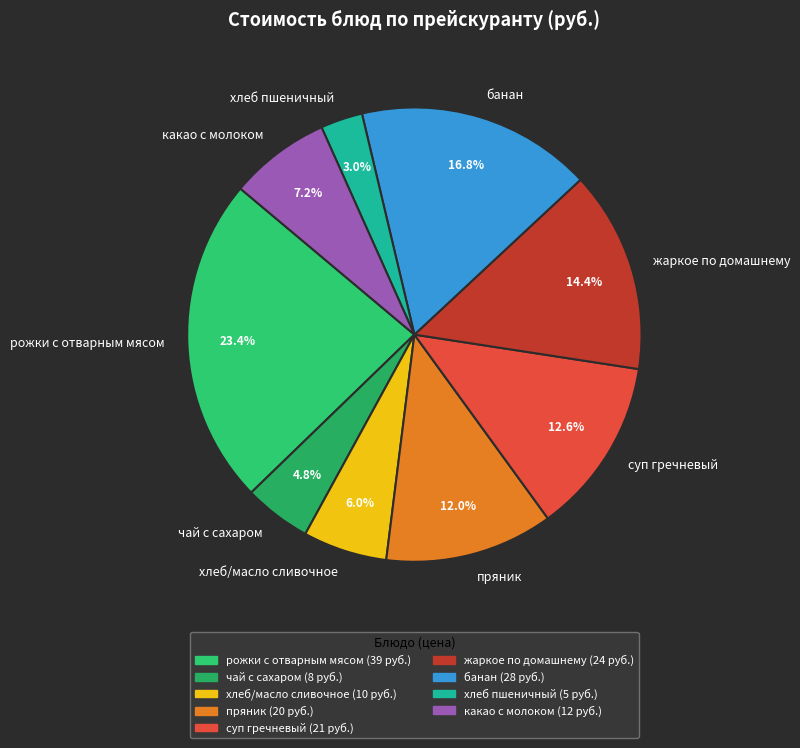

To the nearest percent, what percentage of the pie is пряник?

12%